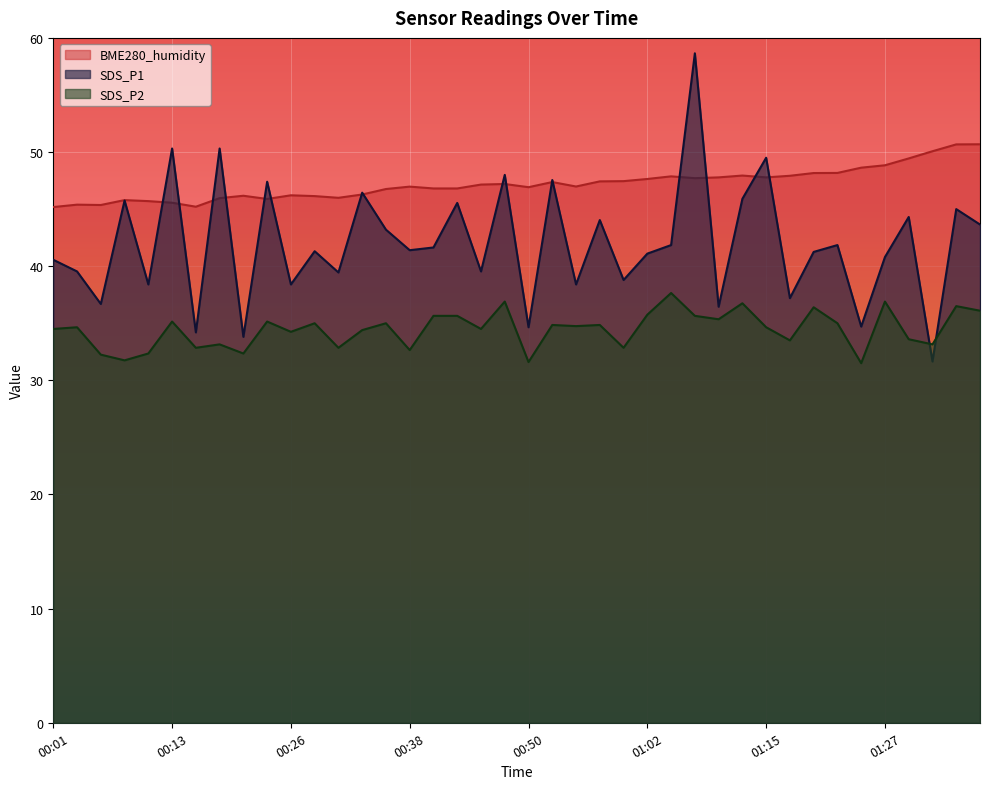

What position from the left is 01:02?

26